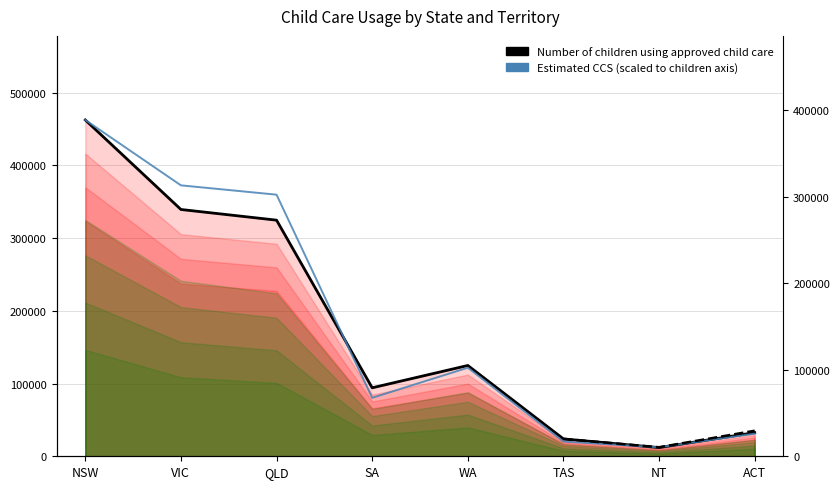

Reading left to right, extract all data points from this chart.

Number of children using approved child care: 462560.0	339430.0	324750.0	94190.0	124880.0	23890.0	11940.0	32520.0
Estimated CCS (scaled): 462560.0	372640.0	359790.2	80399.7	121810.6	20204.8	12386.0	31106.2